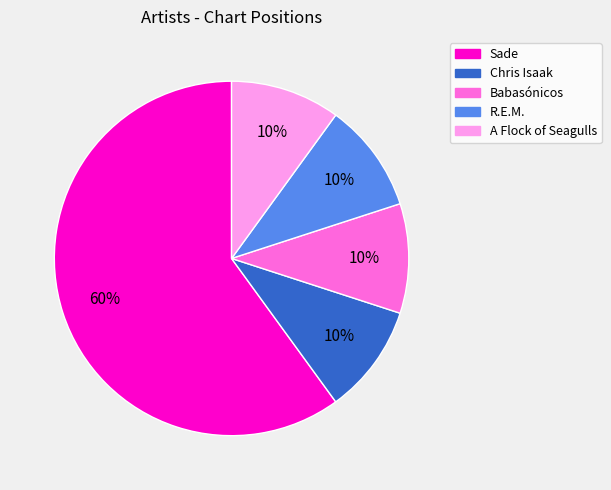

Which category has the biggest portion of the pie?

Sade